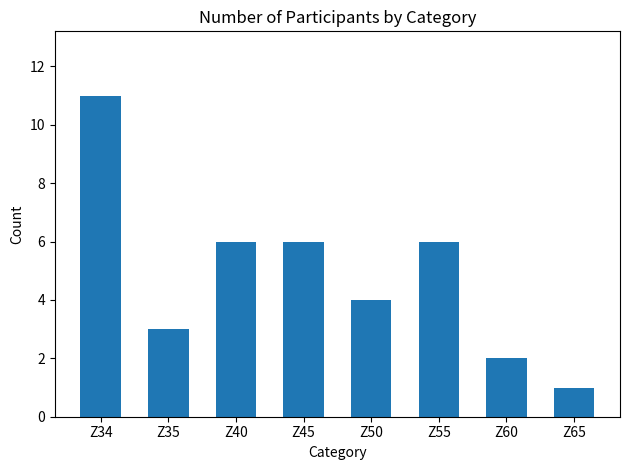

True or false: the data shows 4 at Z34.

False